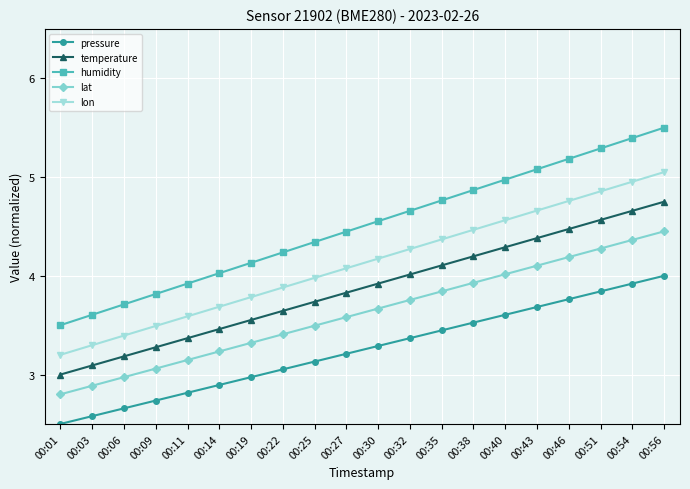

Between 00:01 and 00:19, which series saw the biggest shift?

humidity